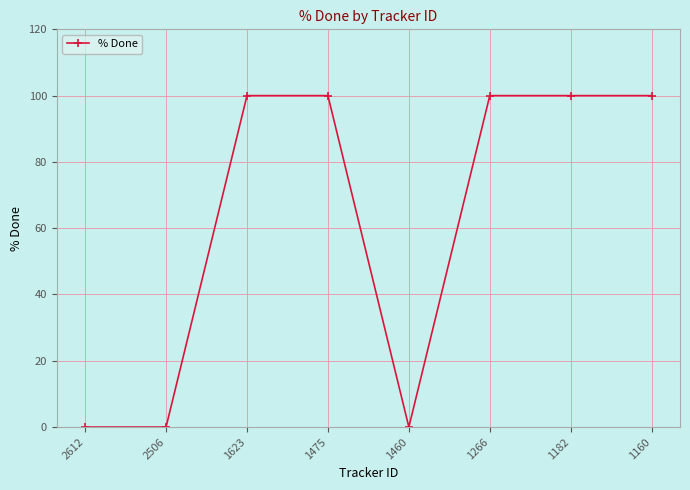

What is the maximum value shown in the chart?

100